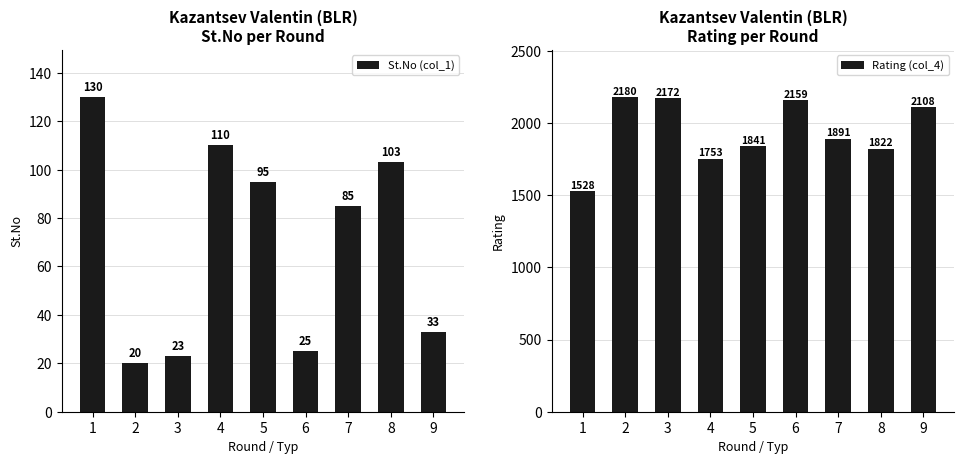

How many data points in Rating (col_4) are less than 1891?

4